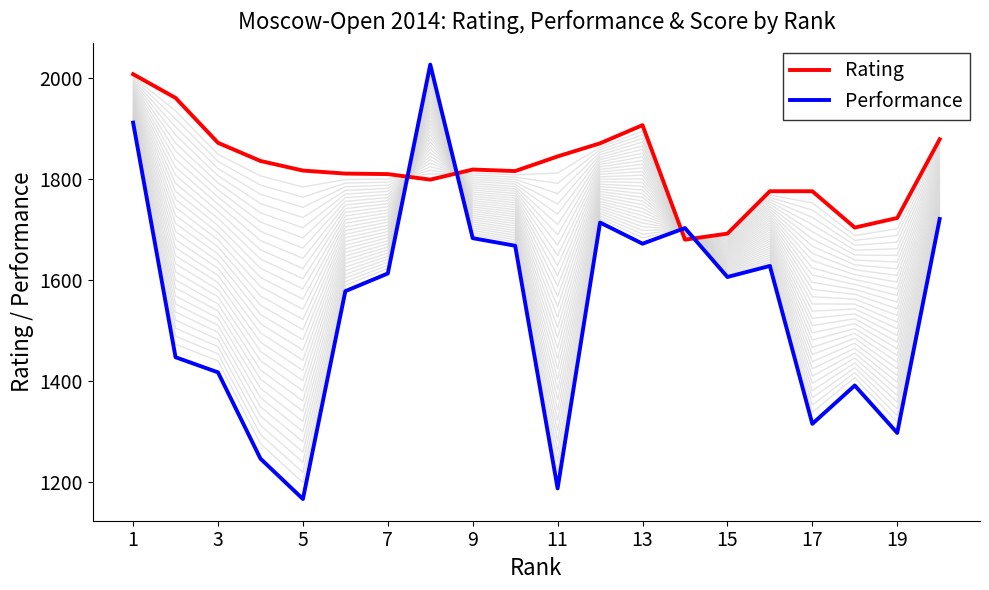

What is the highest value of the Rating series?

2008